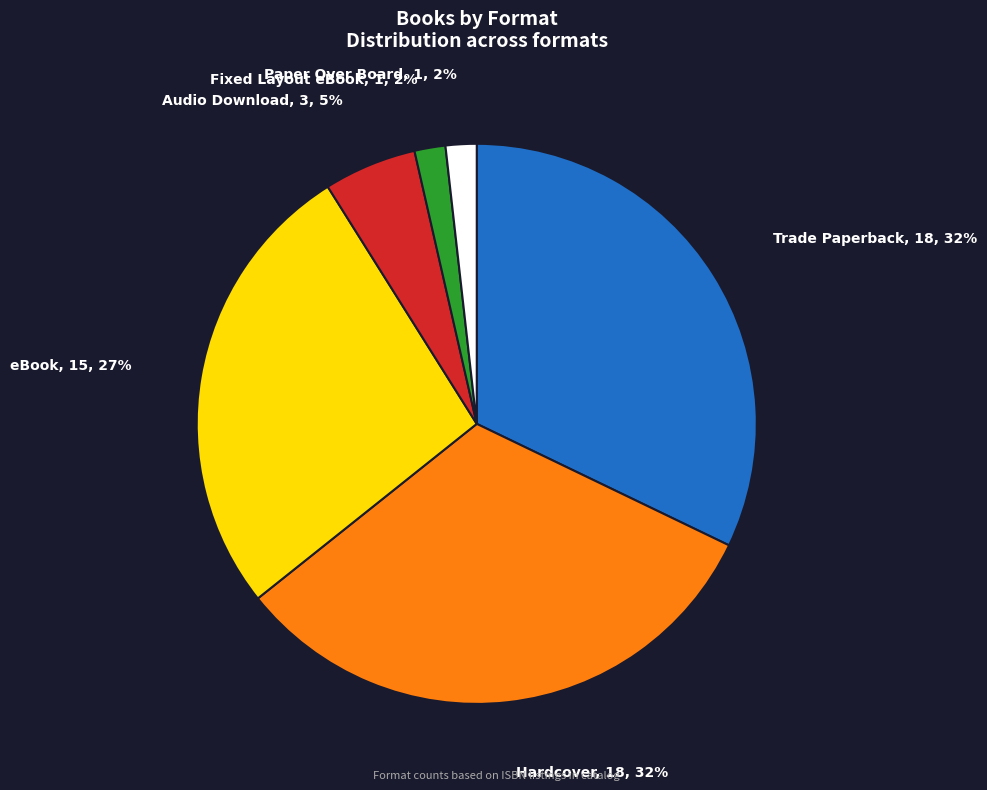

How many slices are in this pie chart?

6